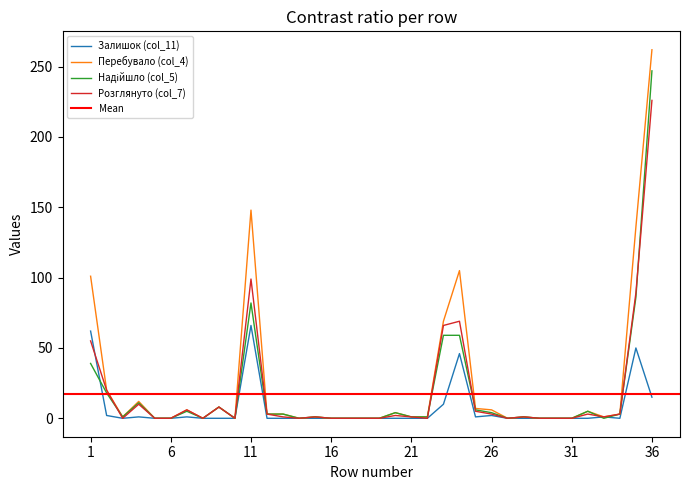

Between 17 and 21, which series saw the biggest shift?

Перебувало (col_4)